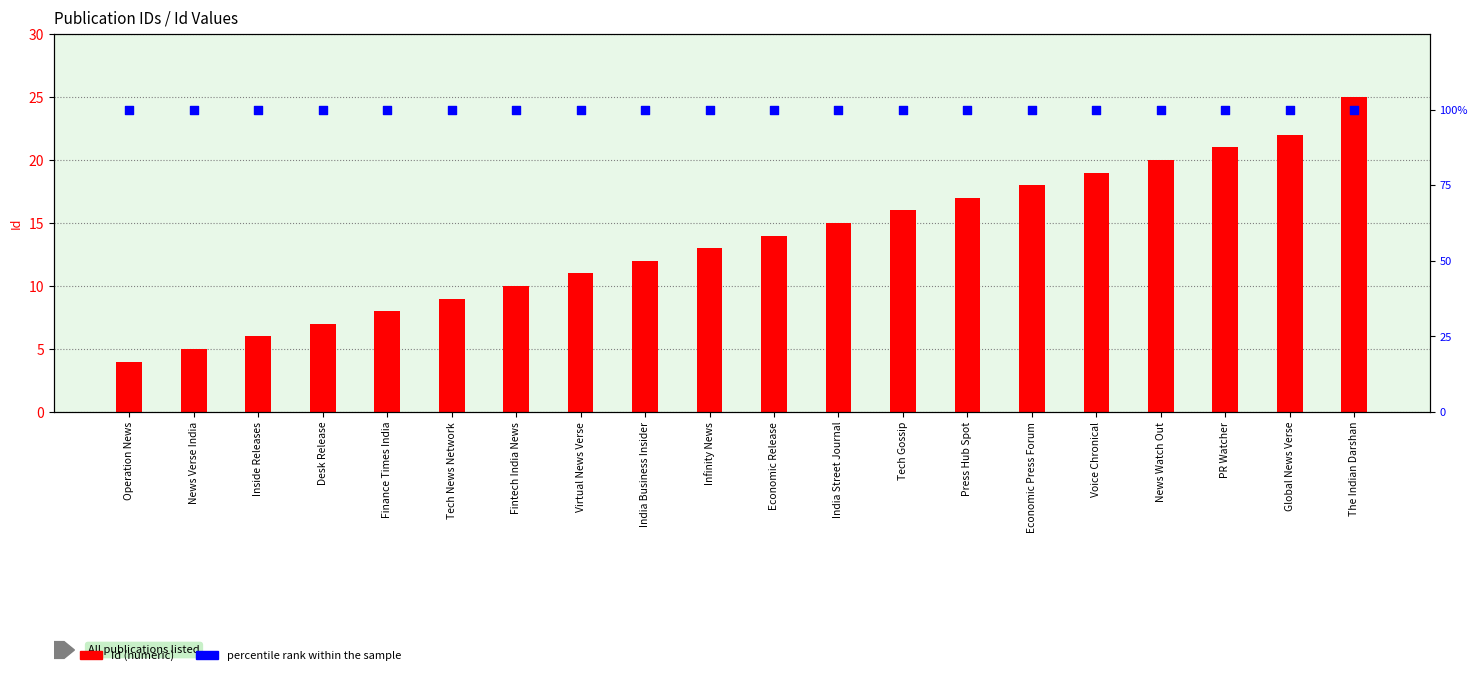

At which category is the sum across all series the highest?

The Indian Darshan